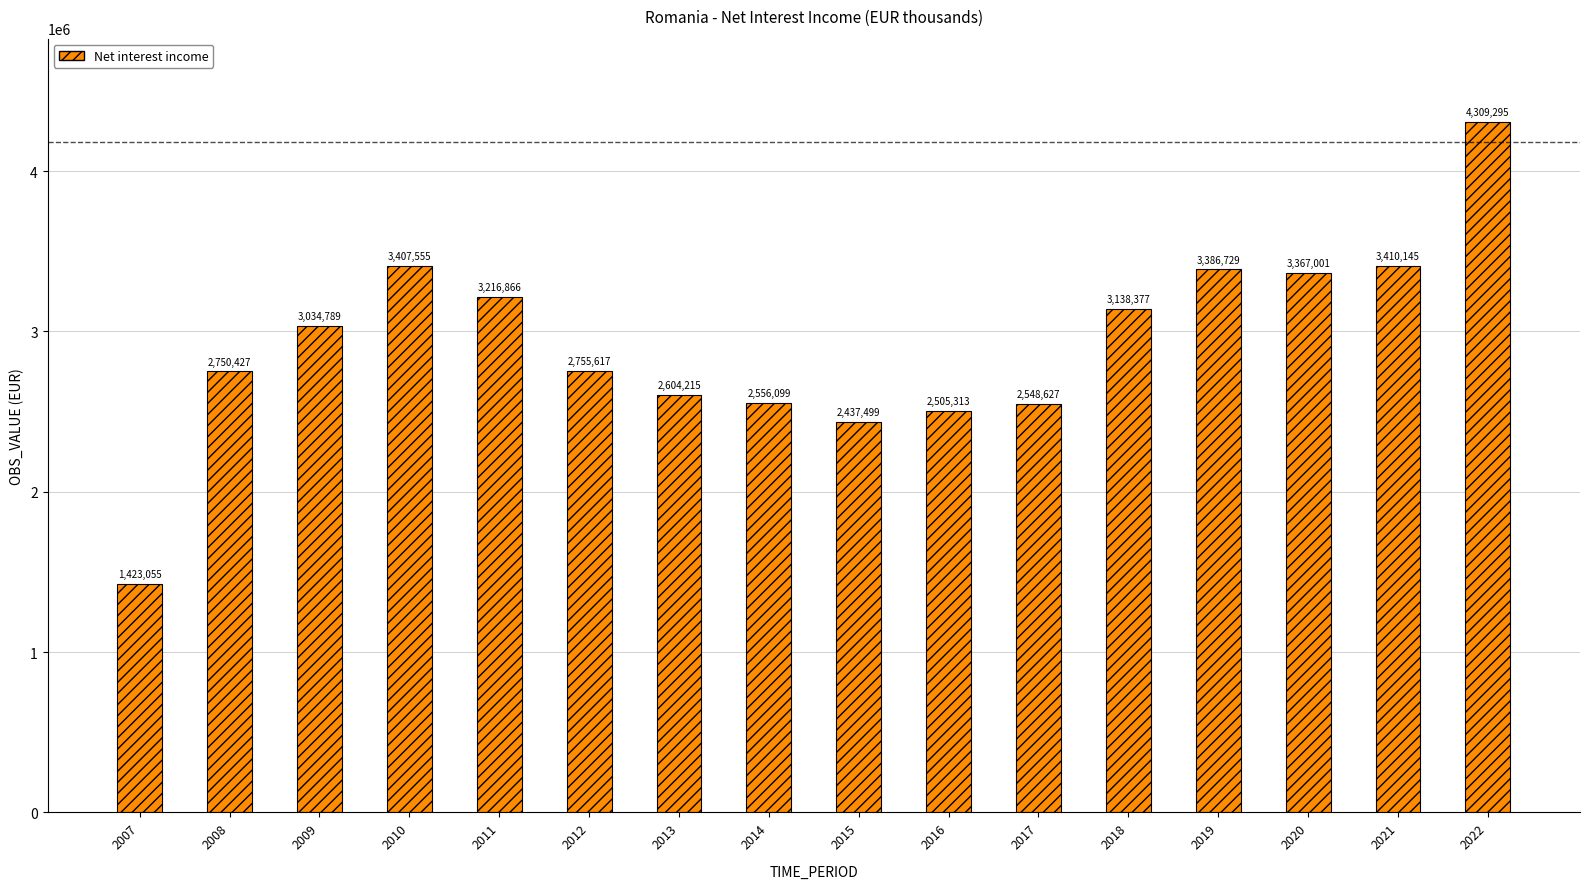

Where is the data nearest to the value 2866175?

2012